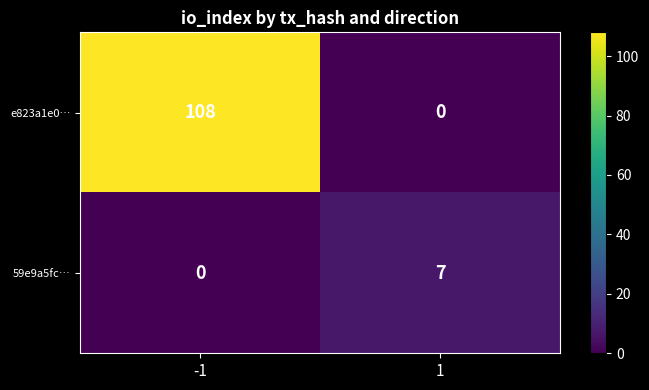

At how many categories does at least one series exceed 12?

1